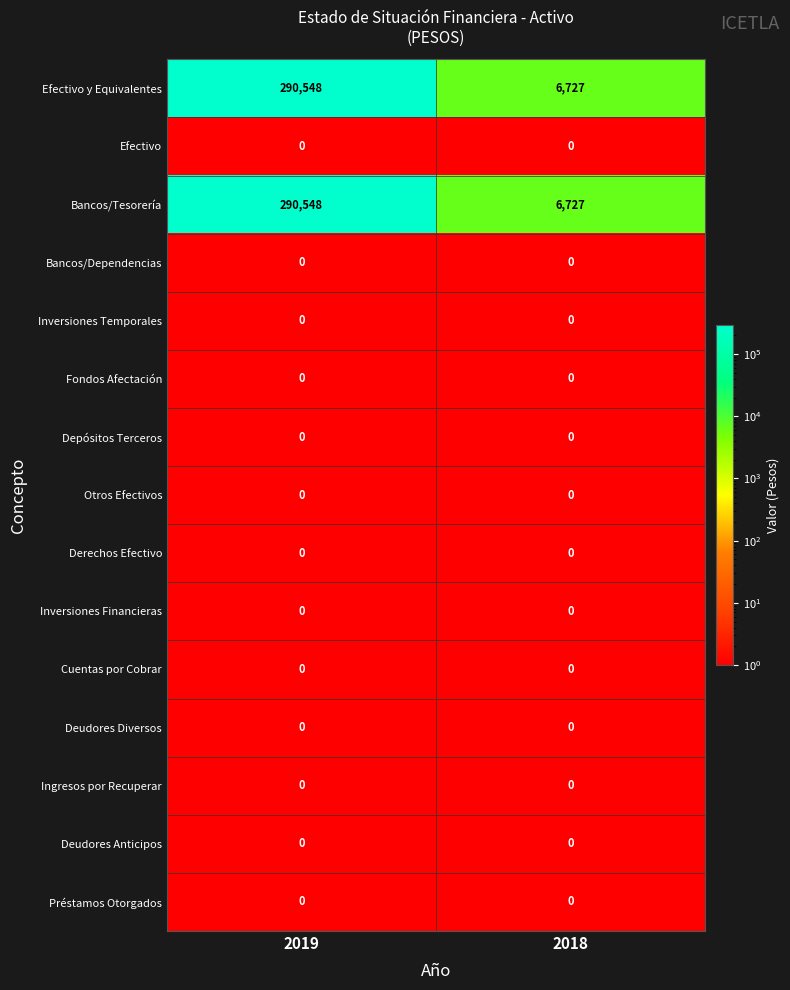

Reading left to right, transcribe all the data shown in this chart.

Efectivo y Equivalentes: 2019=290548	2018=6727
Efectivo: 2019=0	2018=0
Bancos/Tesorería: 2019=290548	2018=6727
Bancos/Dependencias: 2019=0	2018=0
Inversiones Temporales: 2019=0	2018=0
Fondos Afectación: 2019=0	2018=0
Depósitos Terceros: 2019=0	2018=0
Otros Efectivos: 2019=0	2018=0
Derechos Efectivo: 2019=0	2018=0
Inversiones Financieras: 2019=0	2018=0
Cuentas por Cobrar: 2019=0	2018=0
Deudores Diversos: 2019=0	2018=0
Ingresos por Recuperar: 2019=0	2018=0
Deudores Anticipos: 2019=0	2018=0
Préstamos Otorgados: 2019=0	2018=0